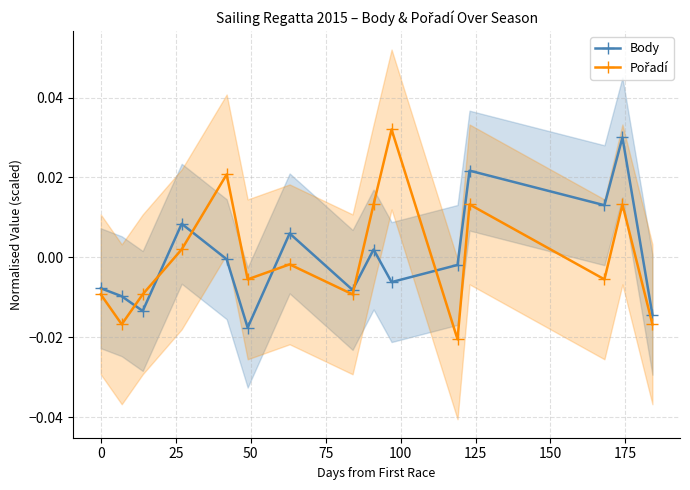

Between 125 and 150, which is larger?

125